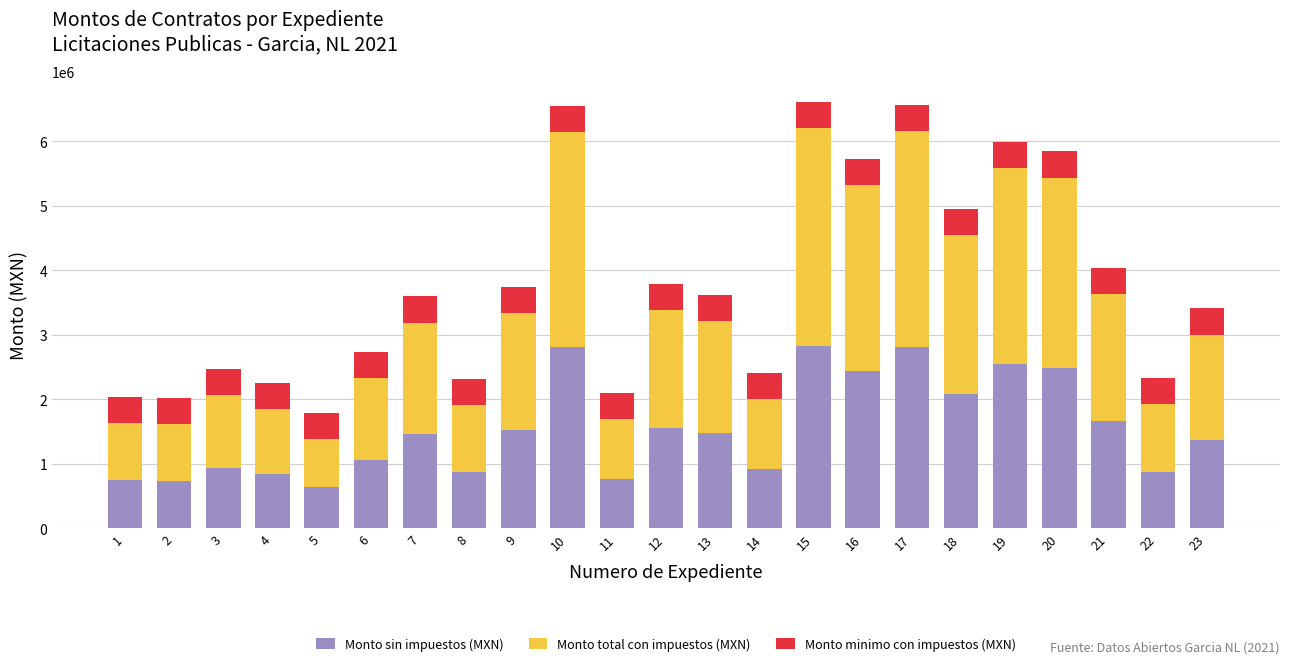

What is the total value across all series at 6?

2730844.6